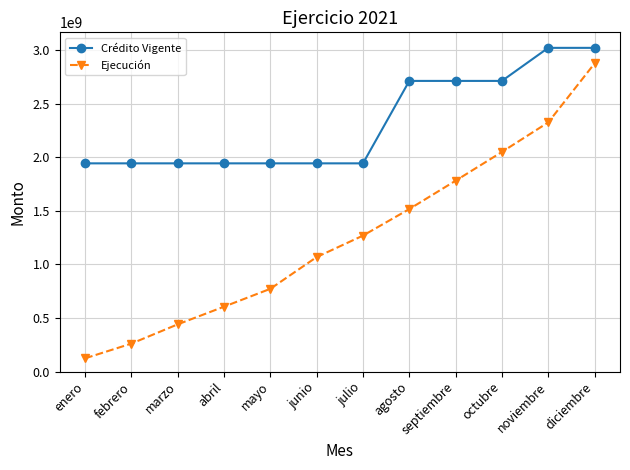

Which series has the widest spread of values?

Ejecución